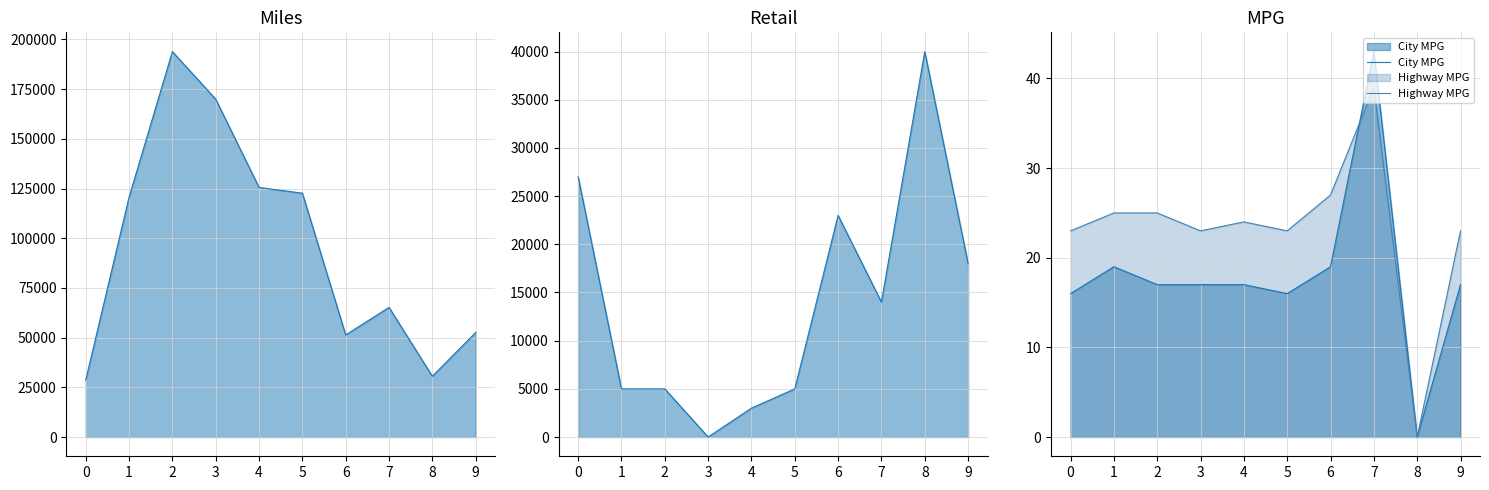

Is it true that Retail equals 41971 at 0?

False